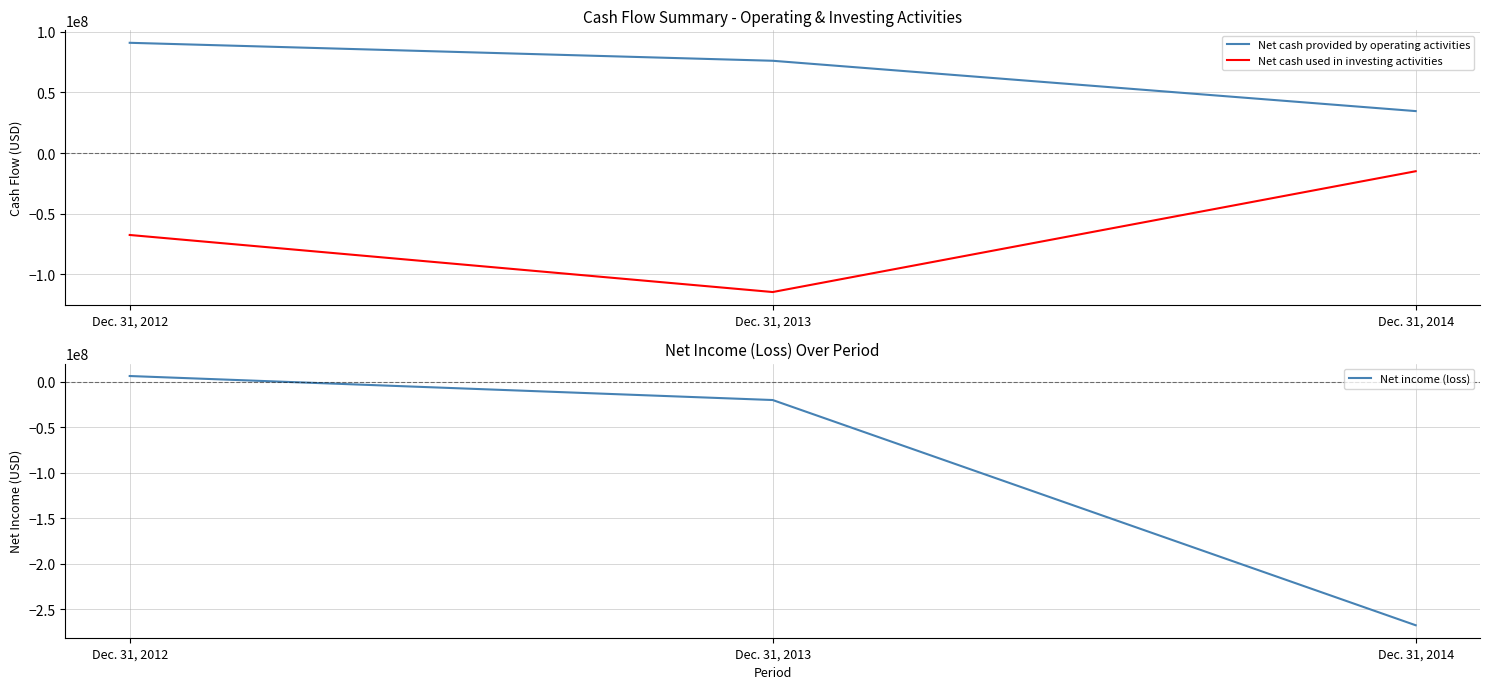

Rank the categories by Net cash used in investing activities value from lowest to highest.

Dec. 31, 2013, Dec. 31, 2012, Dec. 31, 2014